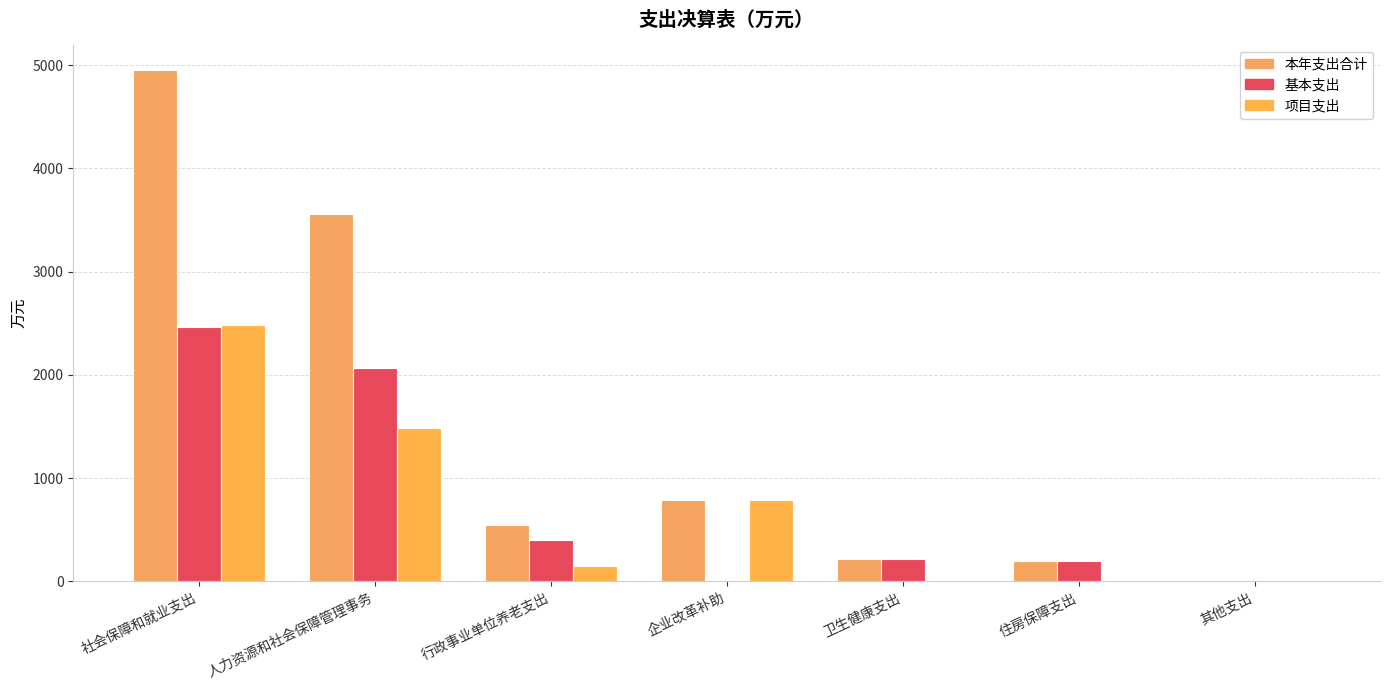

How many values in the 本年支出合计 series exceed 550?

4